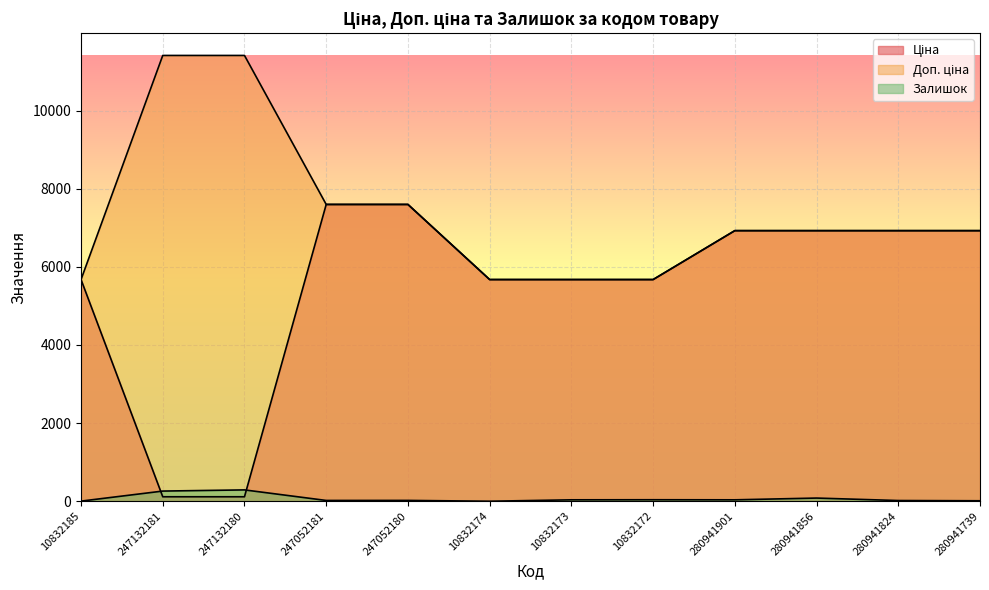

What are all the series names shown in the legend?

Ціна, Доп. ціна, Залишок